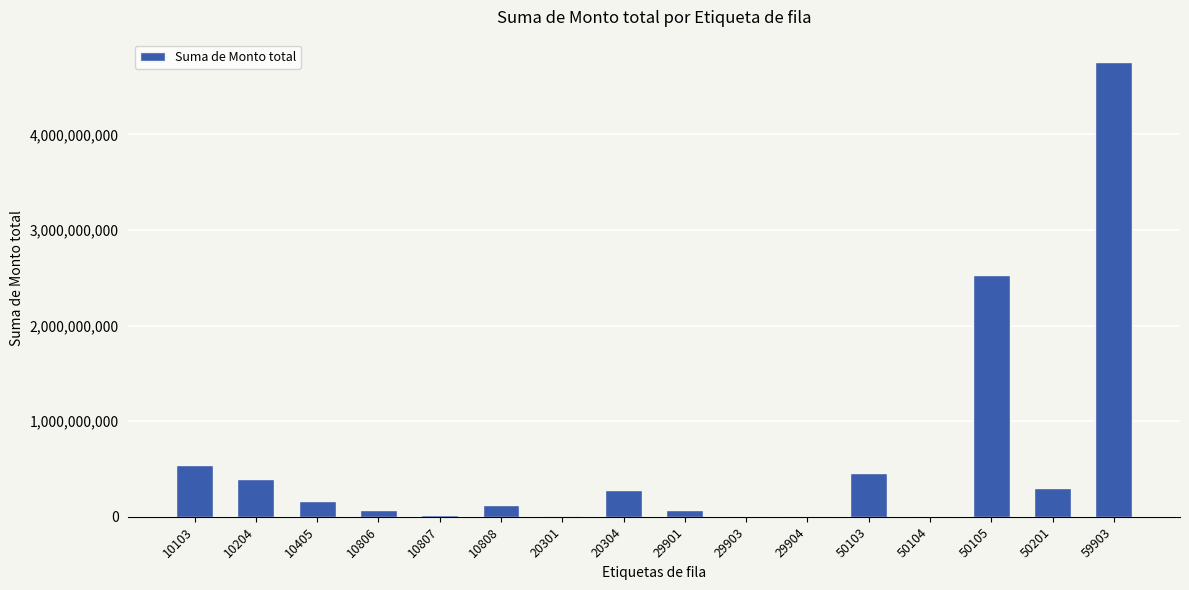

Are the bars horizontal?

No